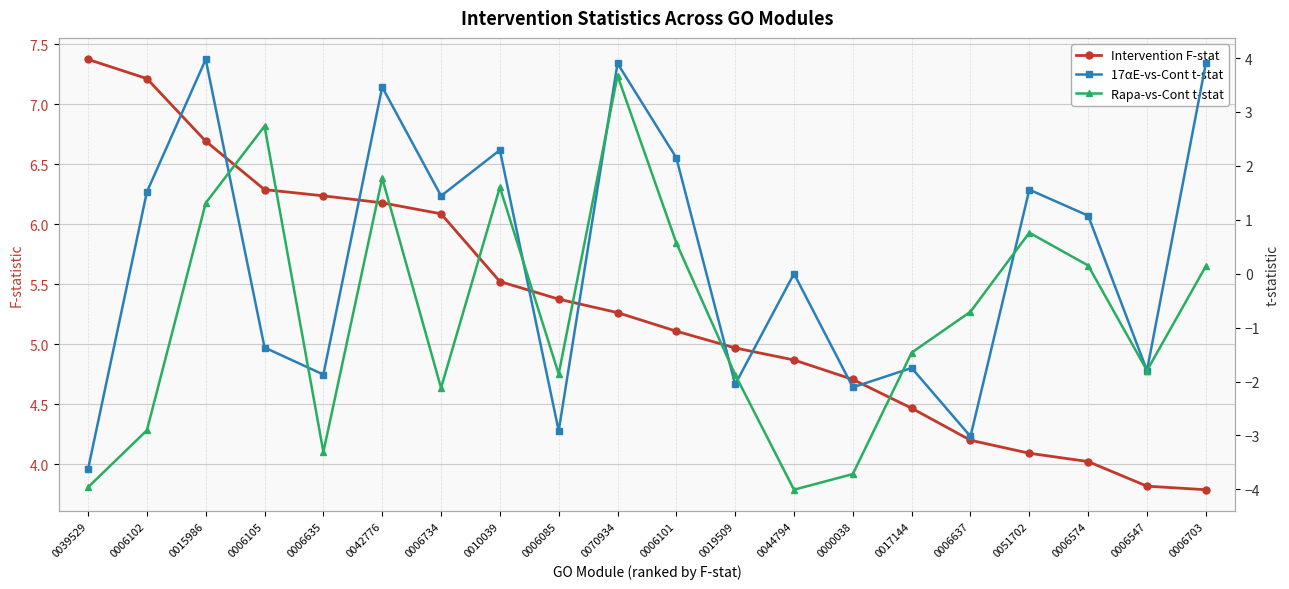

What is the approximate value of Intervention F-stat at 0006574?

4.0